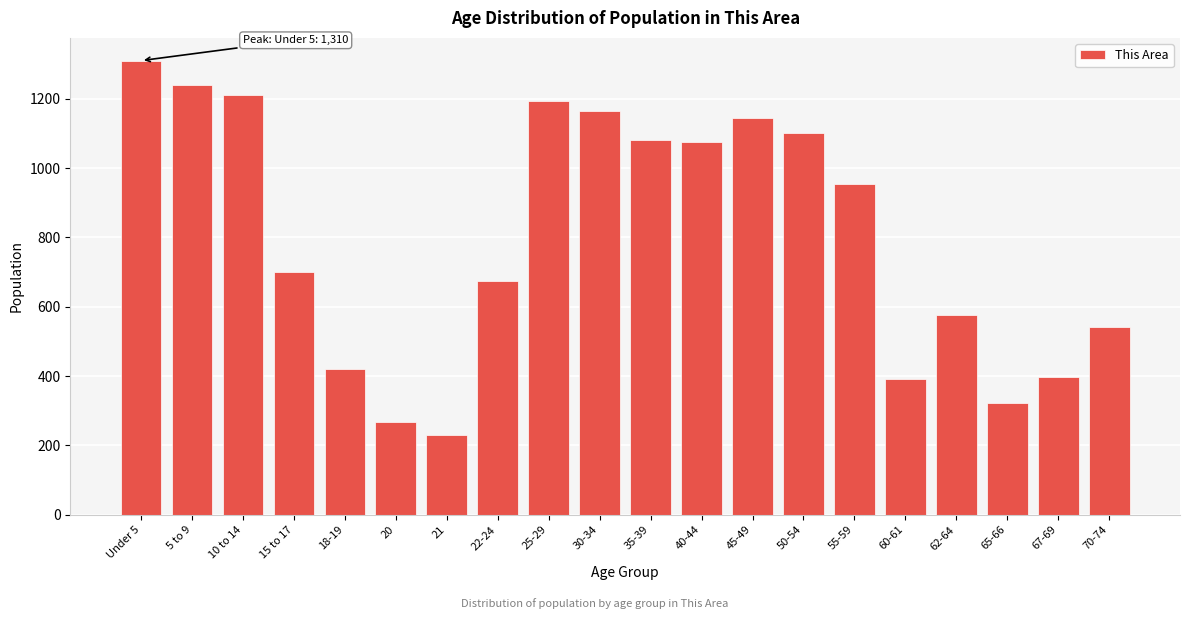

What is the ratio of the value at 55-59 to the value at 67-69?

2.4